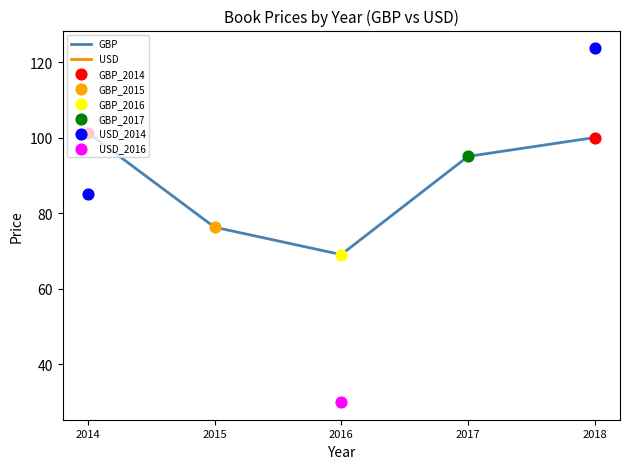

Is the value of USD at 2015 greater than the value of GBP at 2017?

No